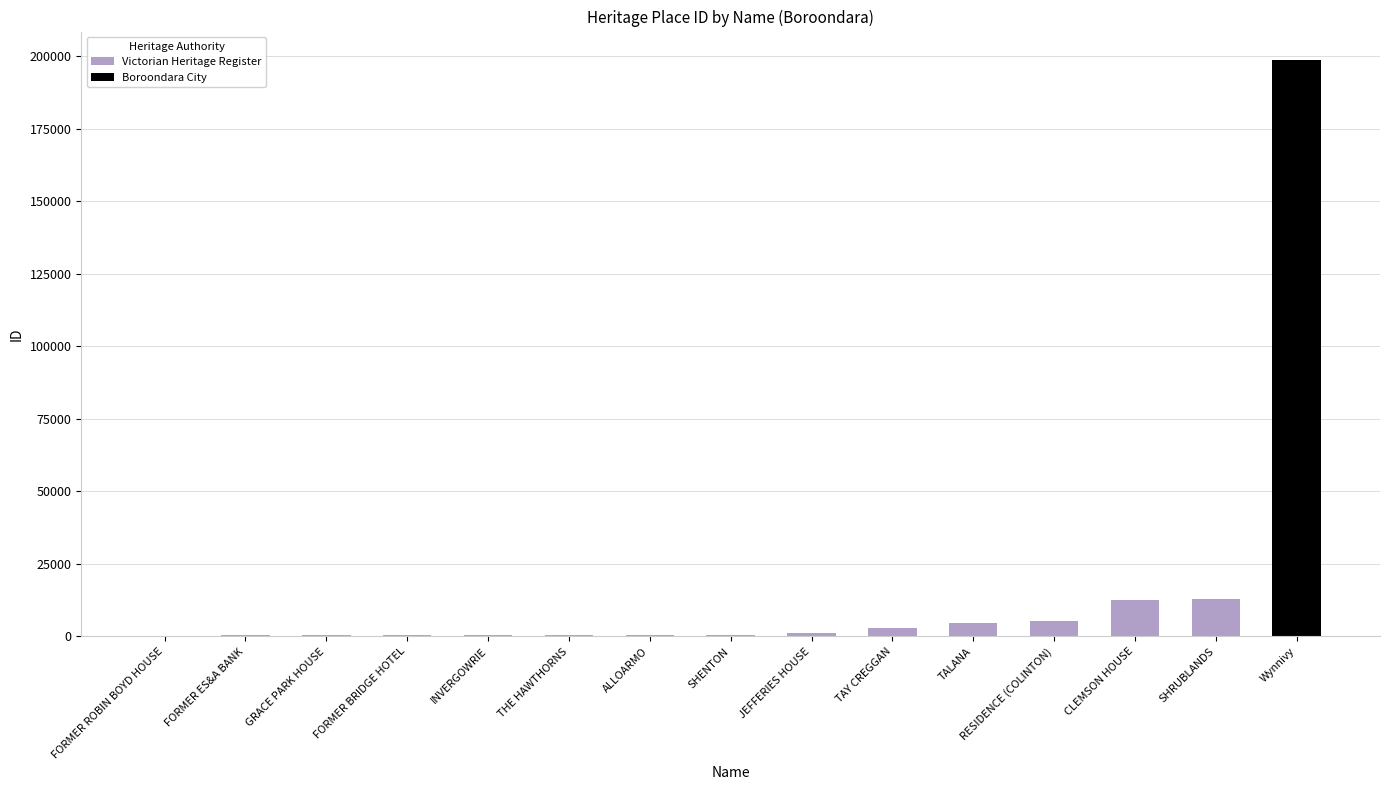

Is the value of Victorian Heritage Register at GRACE PARK HOUSE greater than the value of Boroondara City at SHRUBLANDS?

Yes